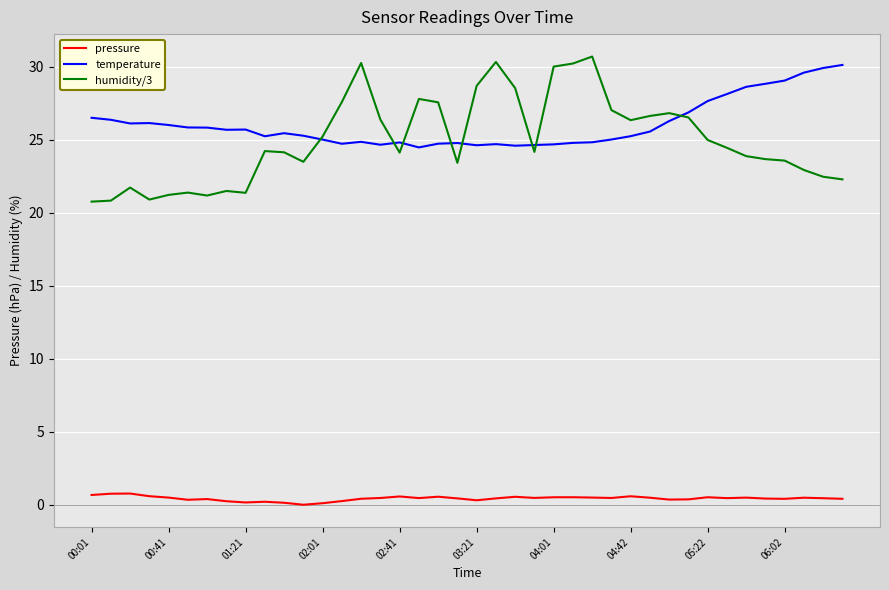

How many lines are shown in the chart?

3